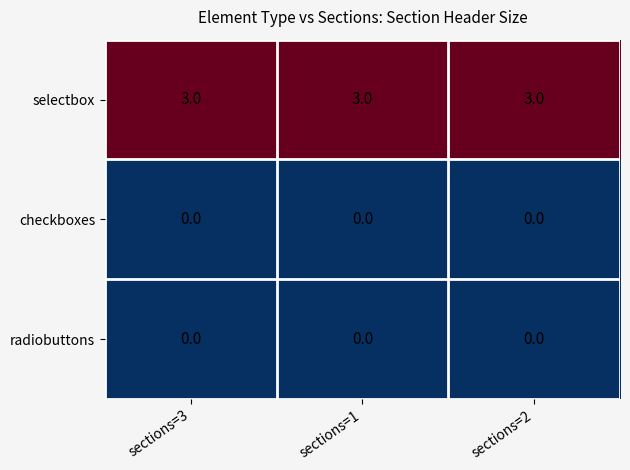

How many data points does each series have?

3